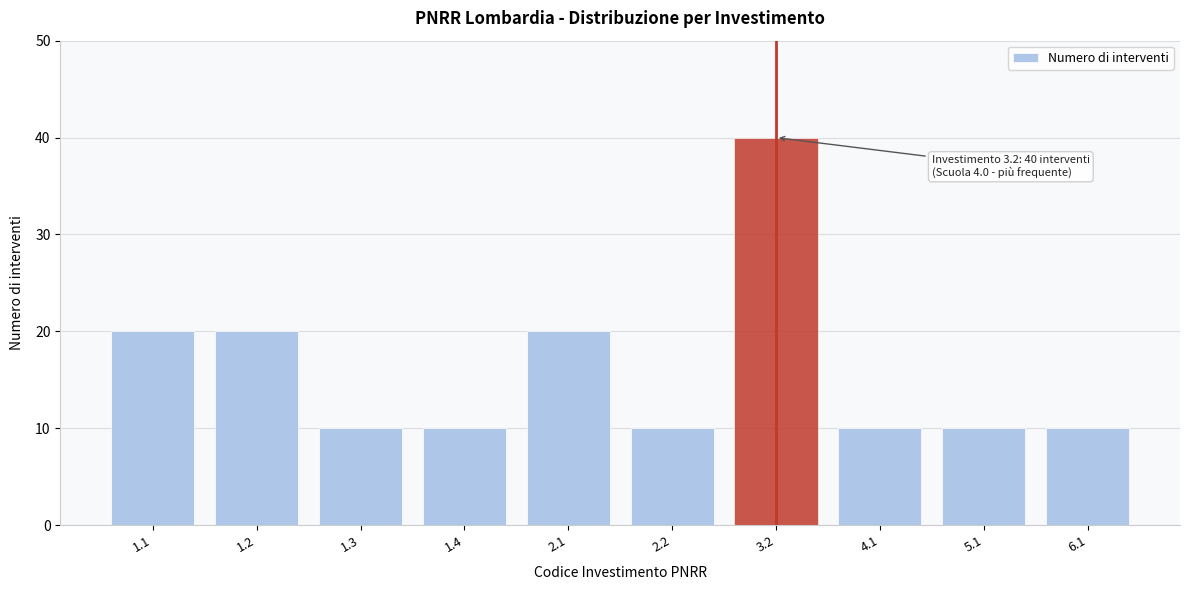

Reading left to right, list all the values displayed in this chart.

1.1=20	1.2=20	1.3=10	1.4=10	2.1=20	2.2=10	3.2=40	4.1=10	5.1=10	6.1=10